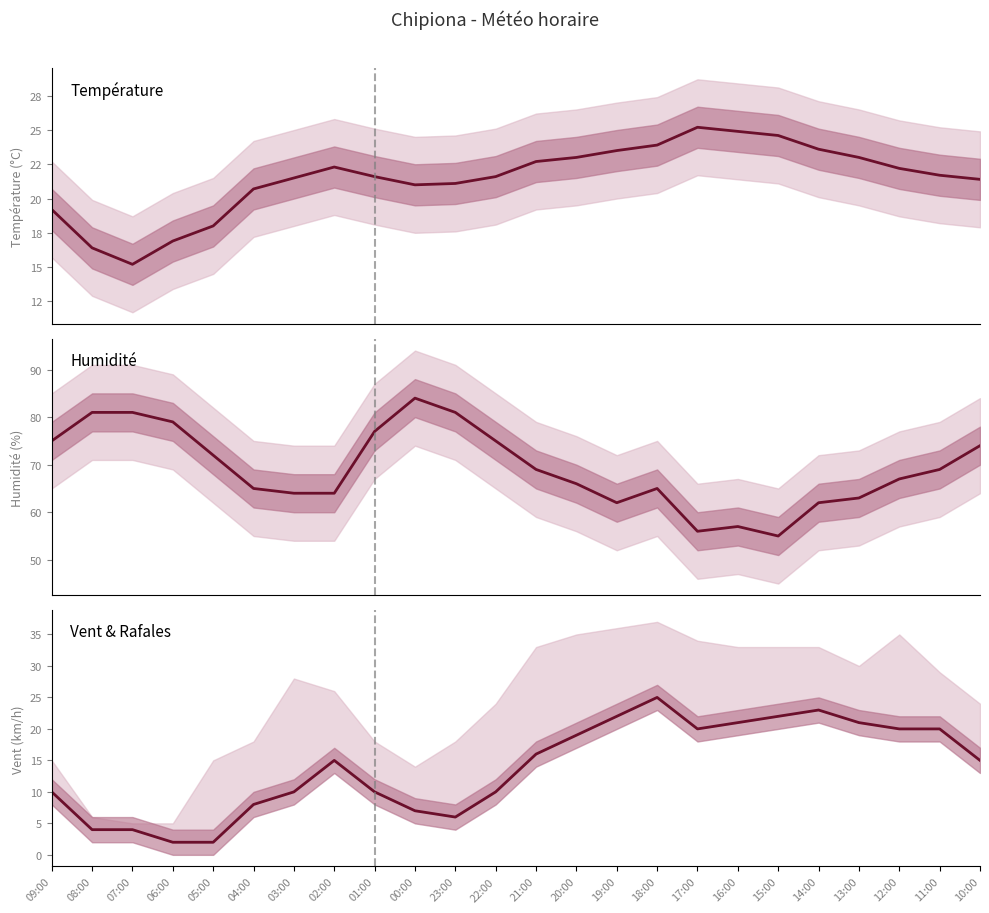

List the series in order of their peak value, lowest first.

Vitesse du vent (km/h), Température (ºC), Humidité (%)